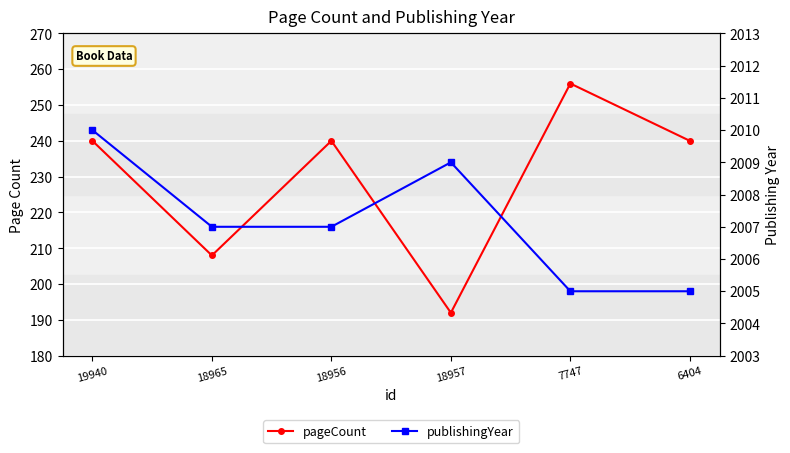

At which category is the sum across all series the highest?

7747